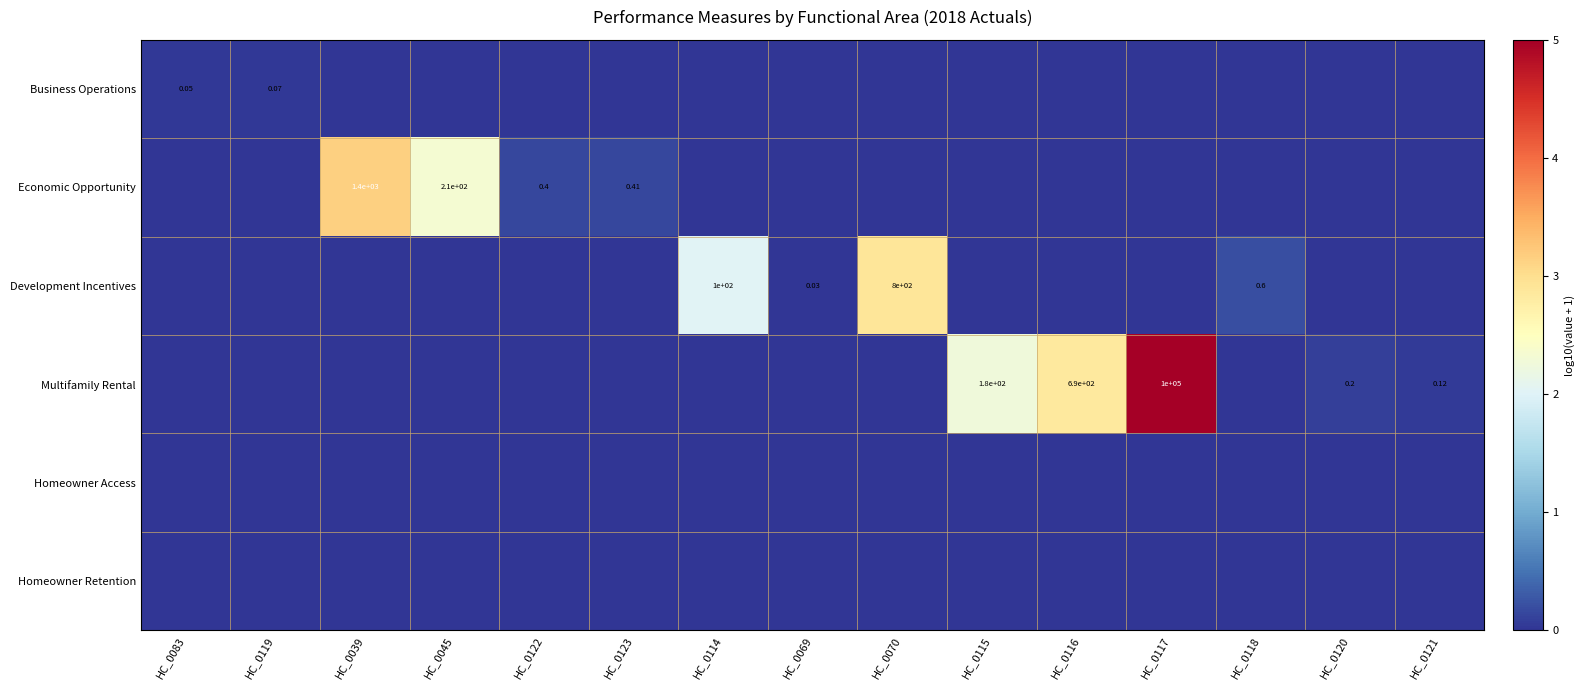

How many positive values does the Business Operations series have?

2